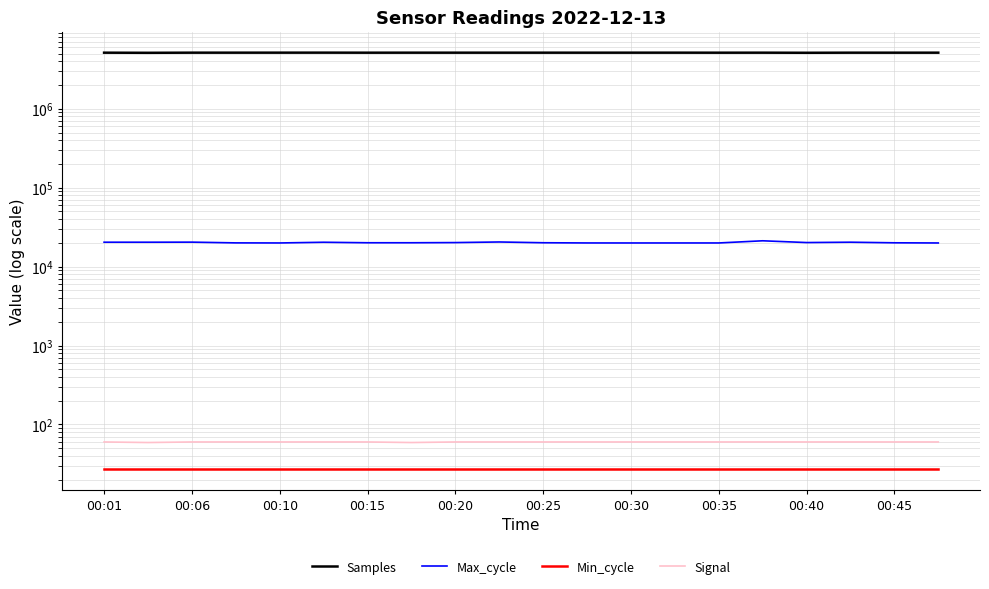

What is the sum of all Min_cycle values?

540